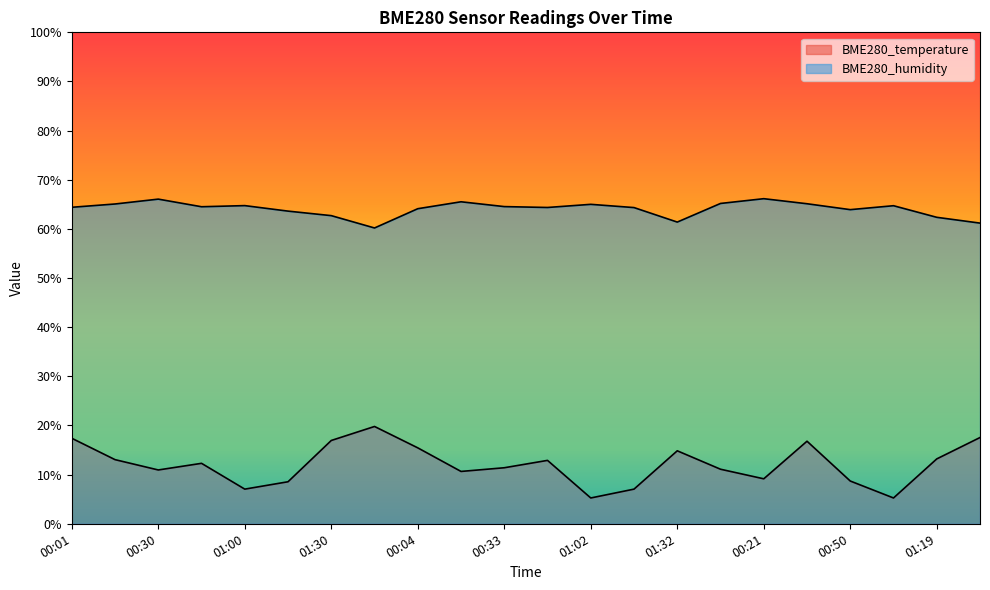

Is it true that BME280_humidity equals 36.2 at 01:32?

False